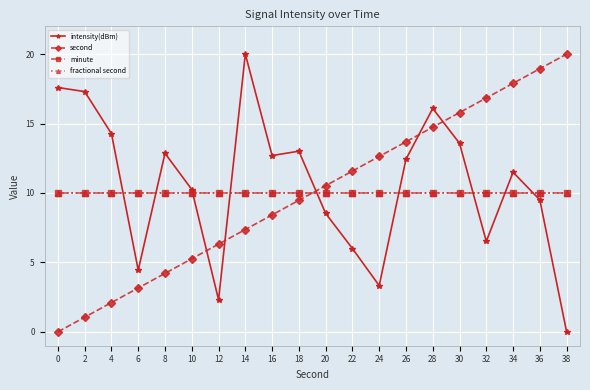

True or false: fractional second and minute intersect in this chart.

False